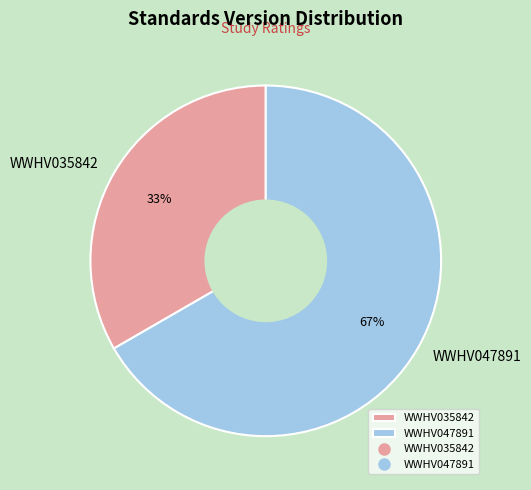

To the nearest percent, what is the average slice percentage?

50%